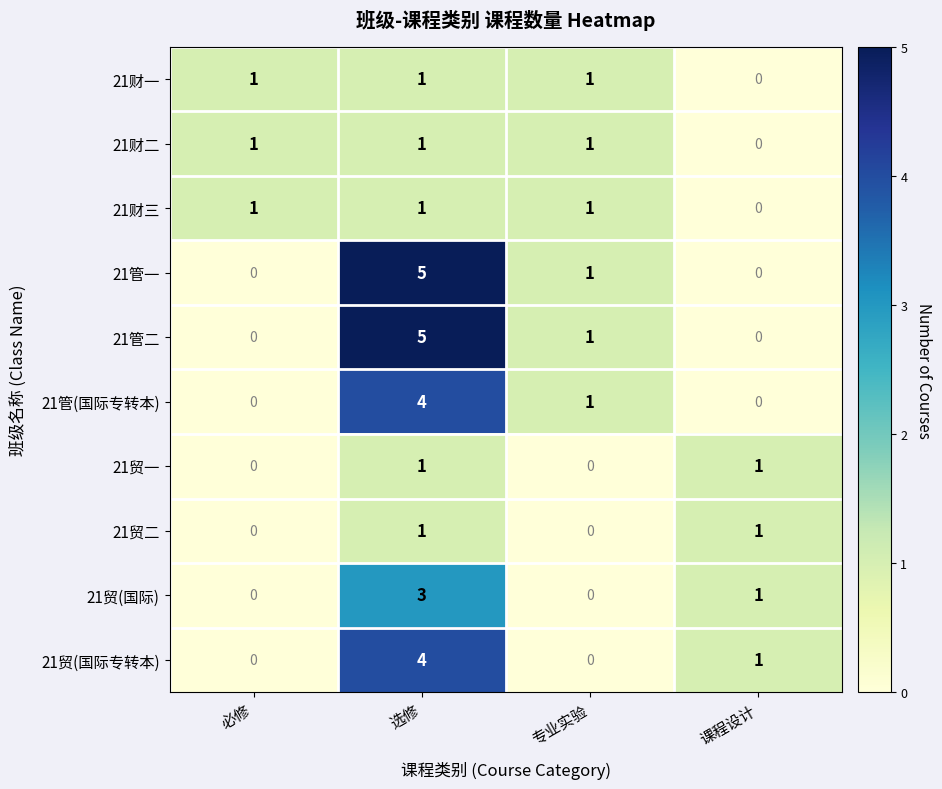

The value of 21贸(国际专转本) at 课程设计 is 1. True or false?

True